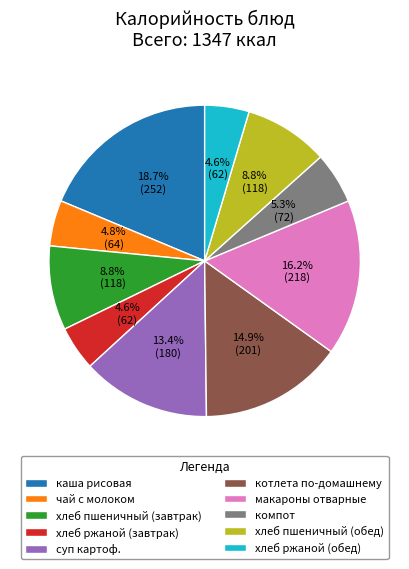

What portion of the pie excludes чай с молоком?

95.2%